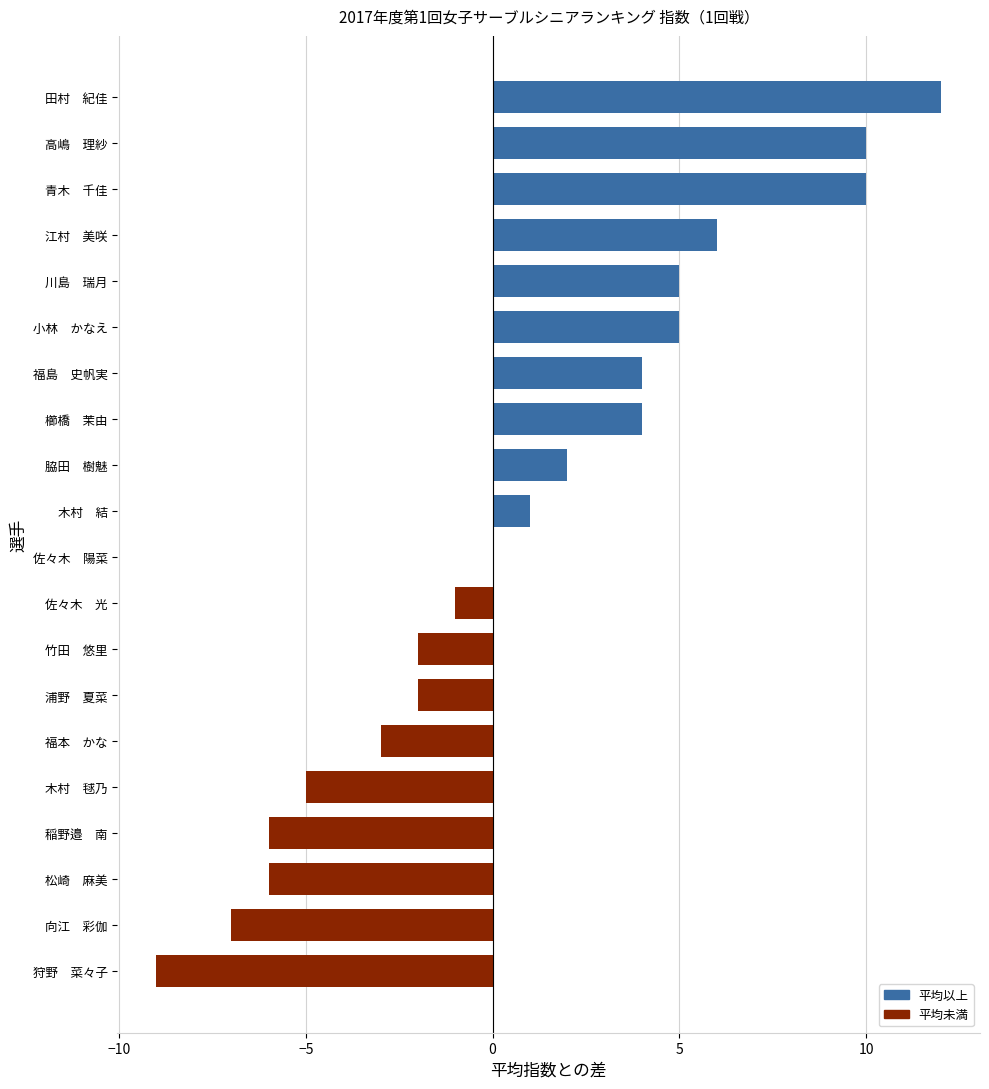

What is the sum of all values?

18